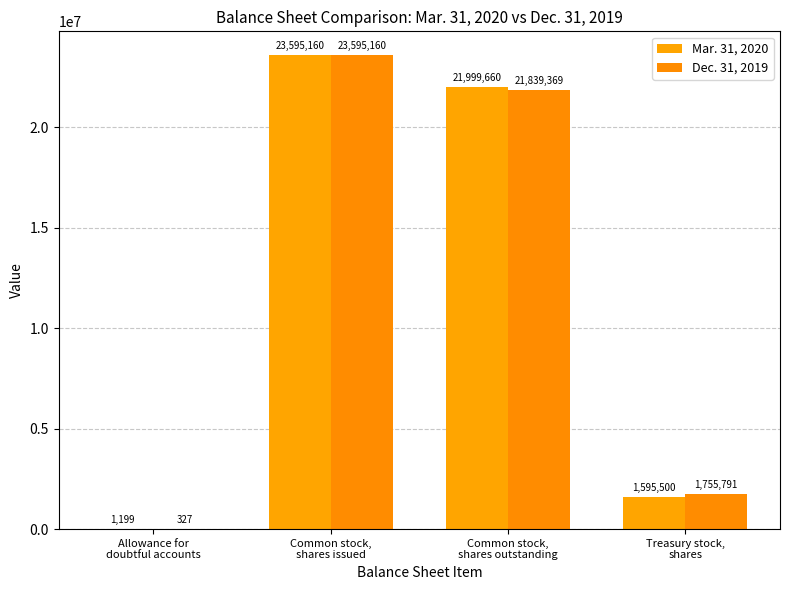

What is the lowest value of the Mar. 31, 2020 series?

1199